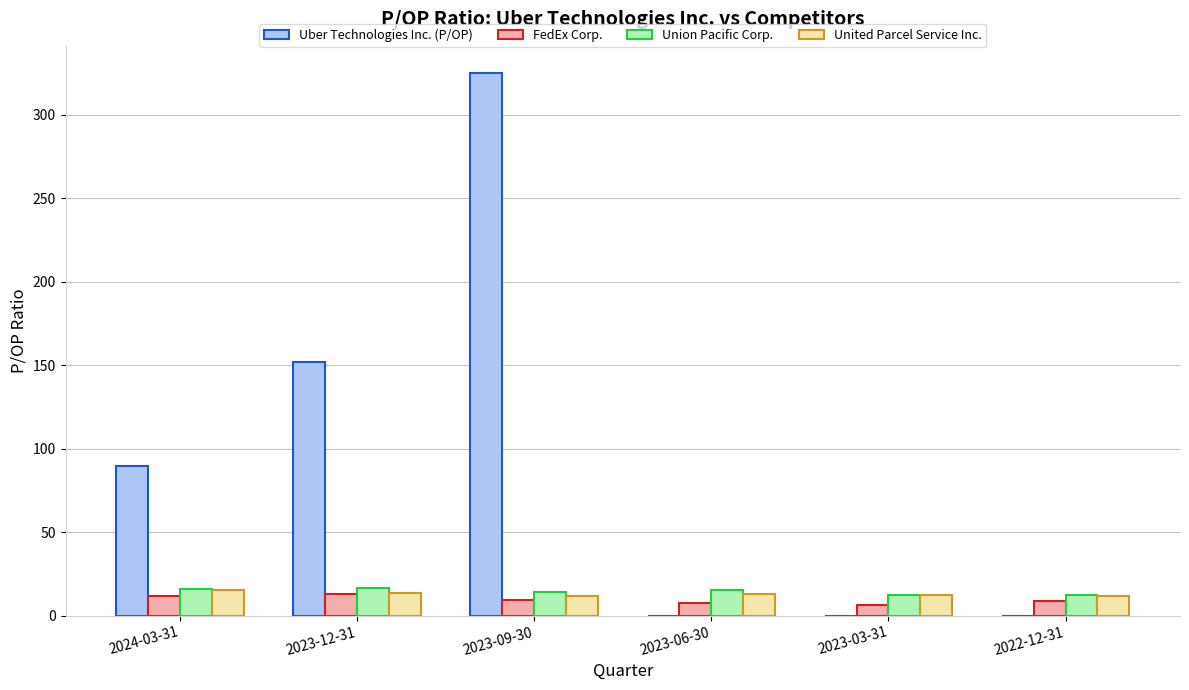

At which category is the sum across all series the highest?

2023-09-30